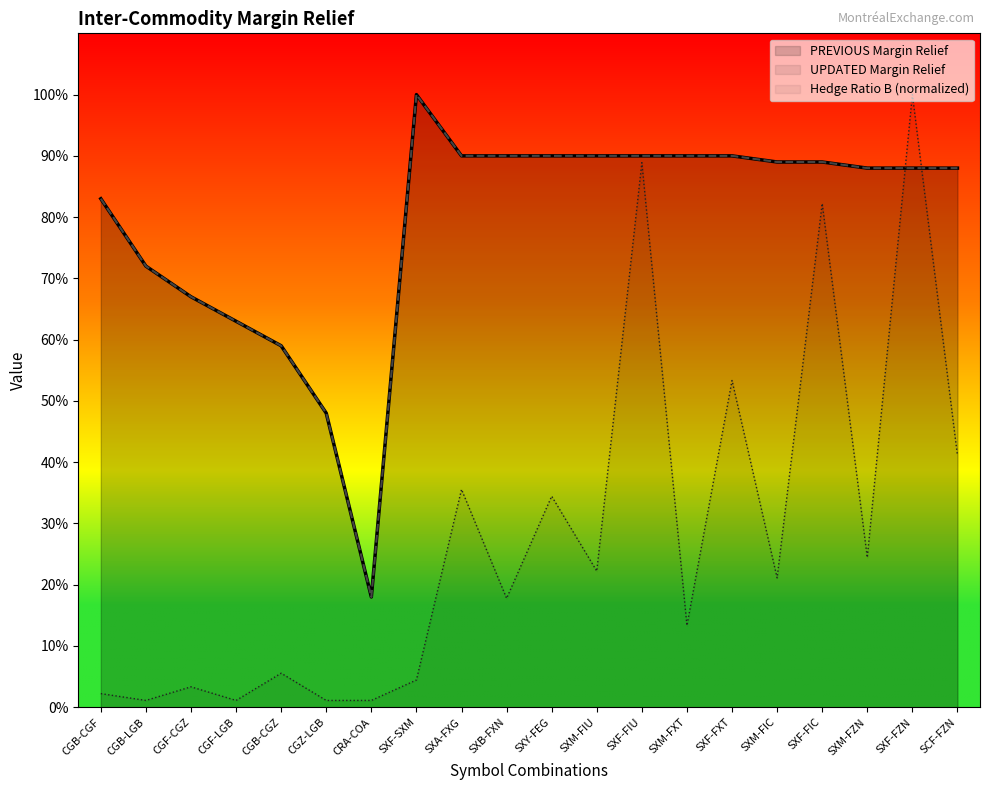

True or false: UPDATED Margin Relief has a value of 1.2 at CGB-CGF.

False